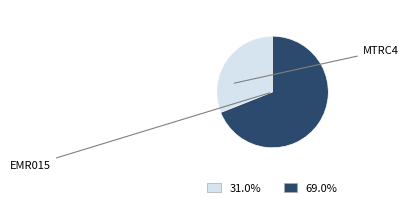

The MTRC4 slice represents 69% of the pie. True or false?

True